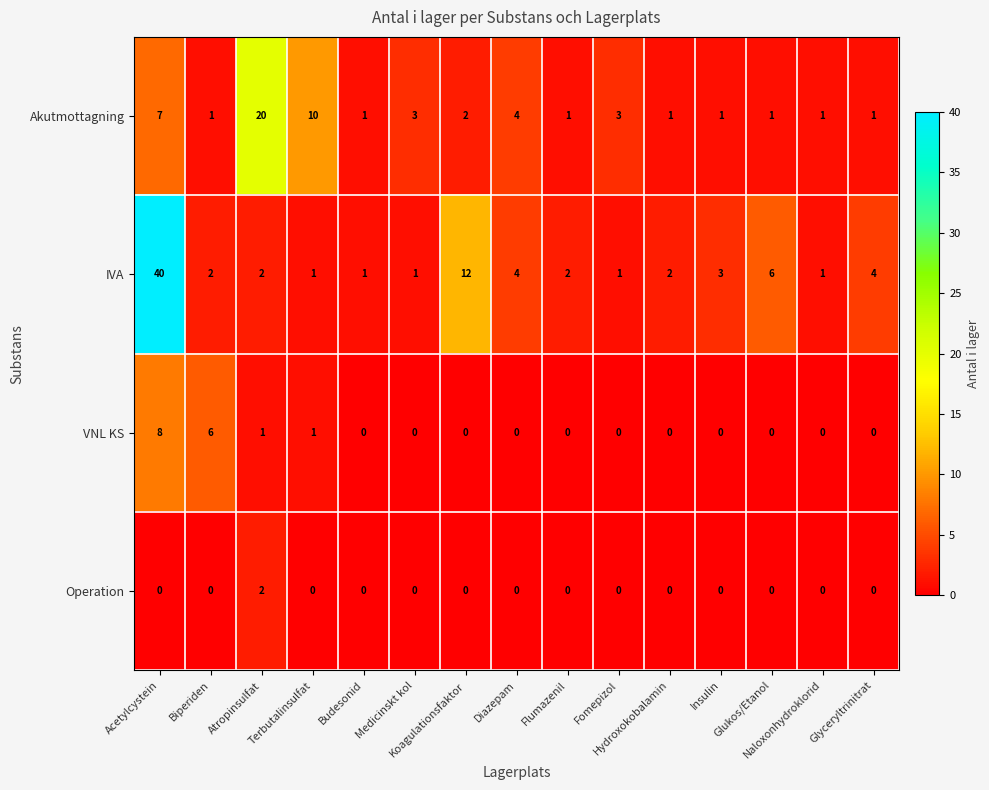

What is the highest value of the Akutmottagning series?

20